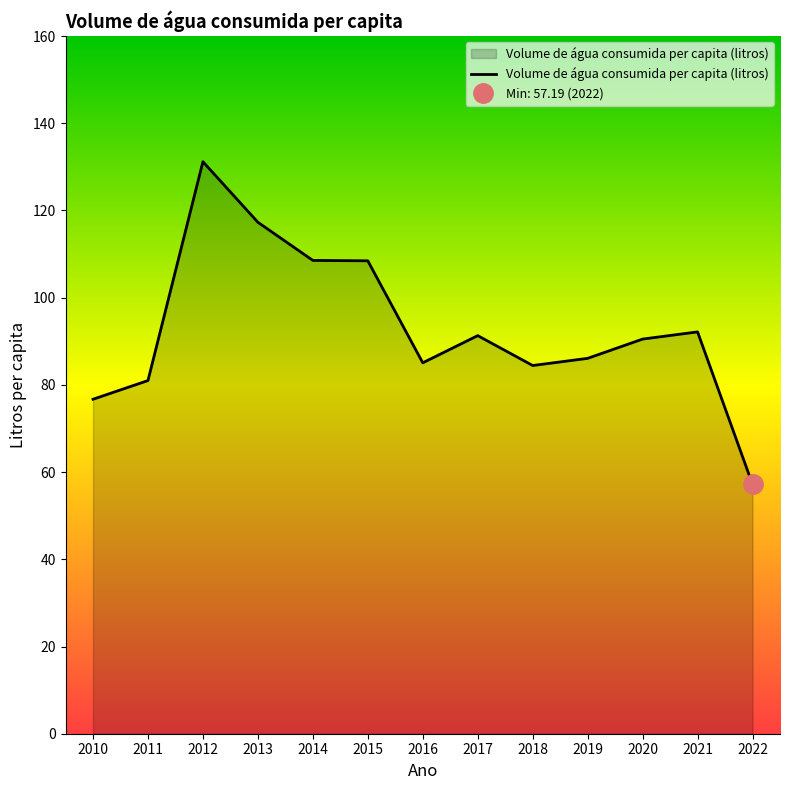

What is the sum of the values at 2019 and 2020?

176.6